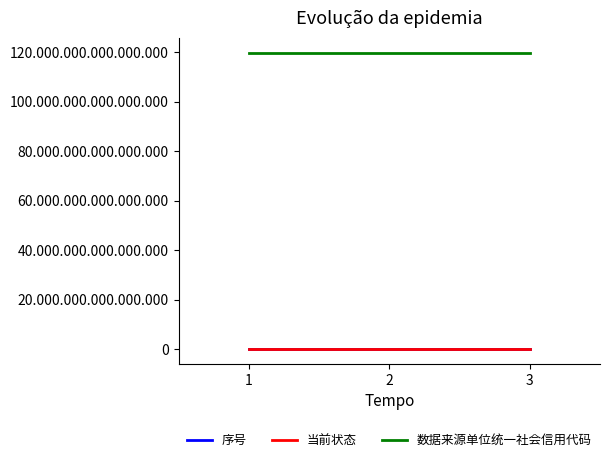

What are all the series names shown in the legend?

序号, 当前状态, 数据来源单位统一社会信用代码